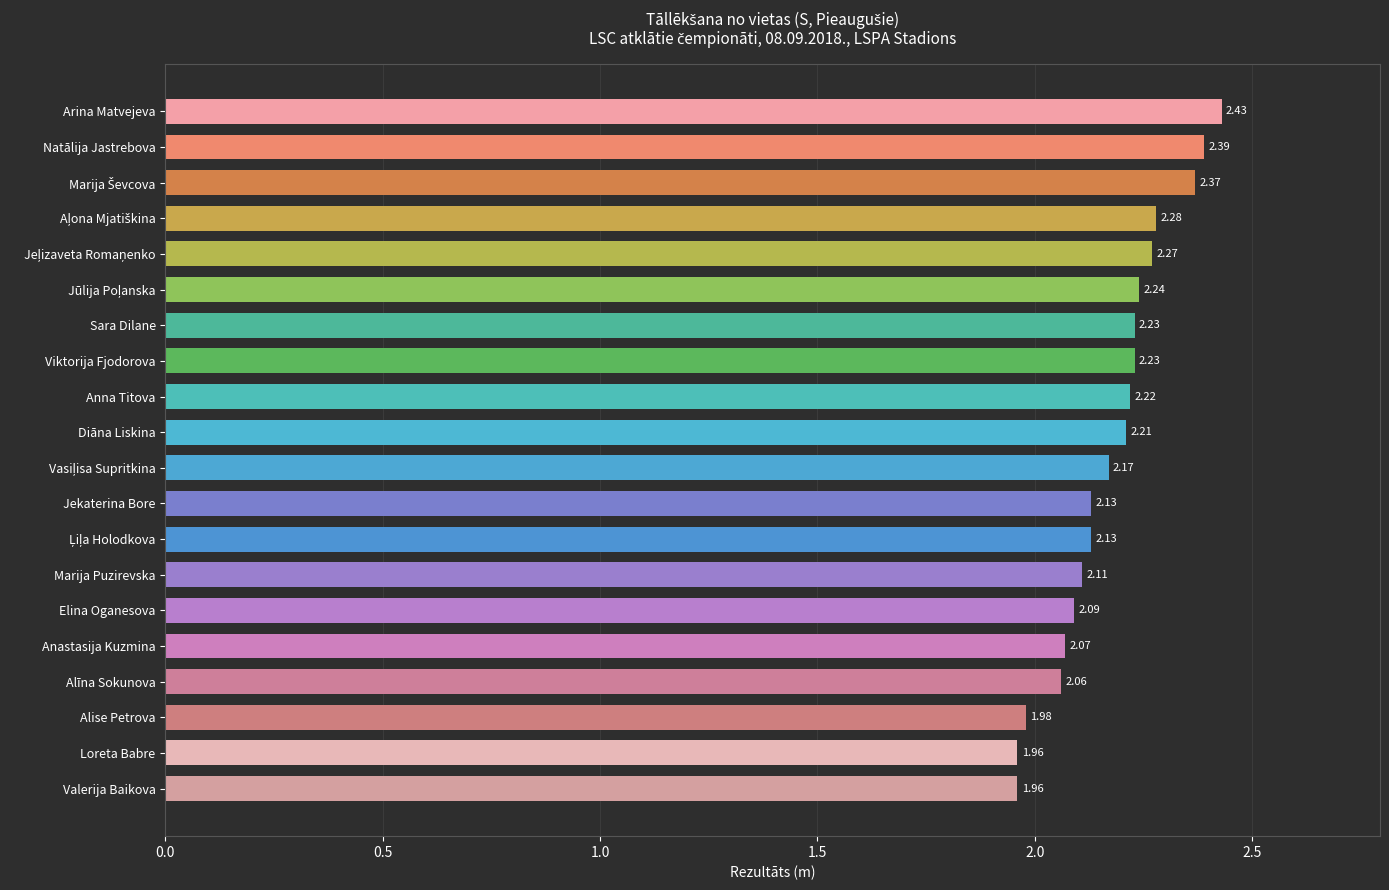

Does the chart contain stacked bars?

No